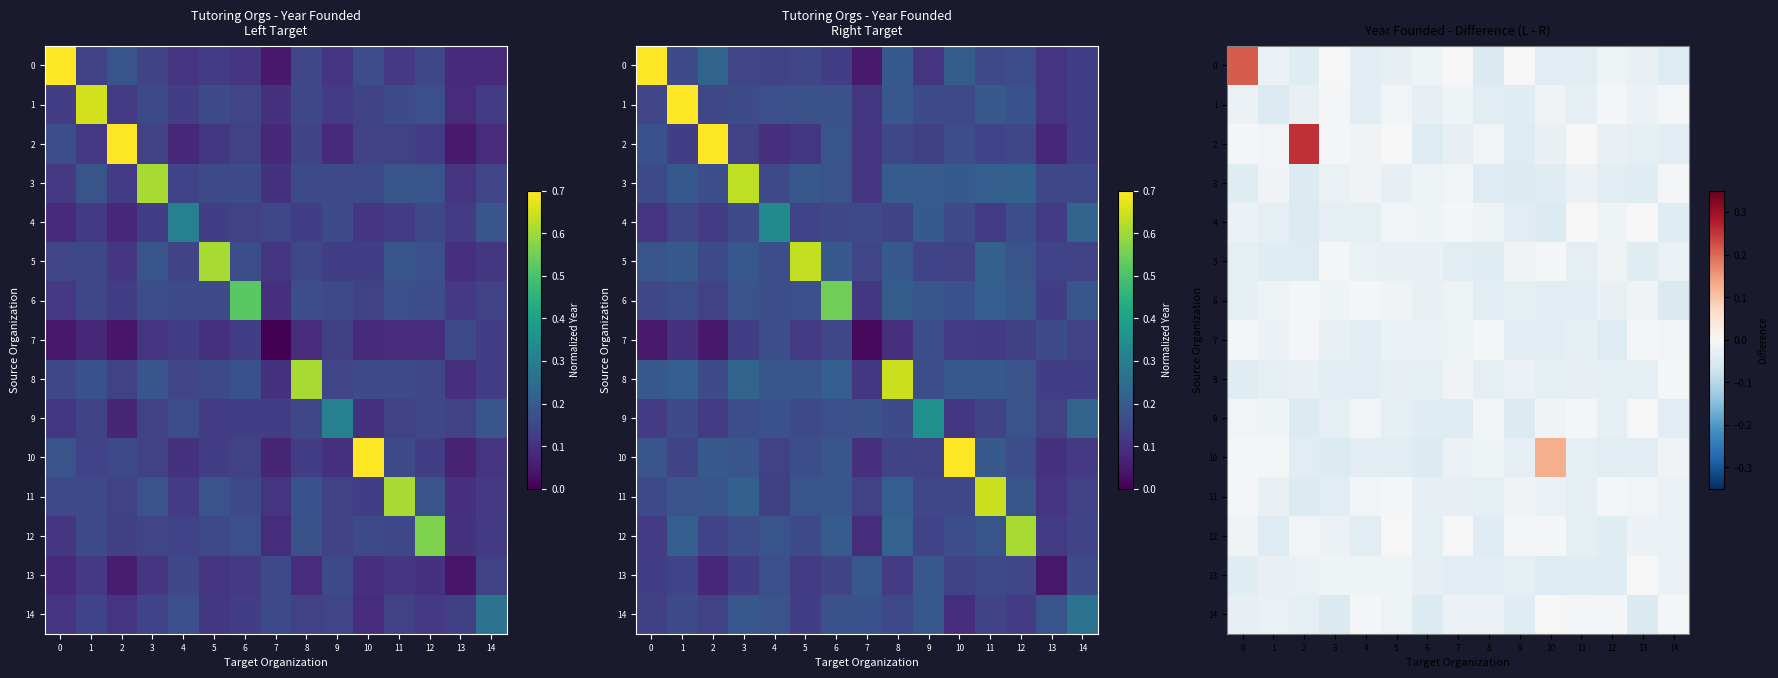

True or false: 6 has a value of -0.0 at 8.

False